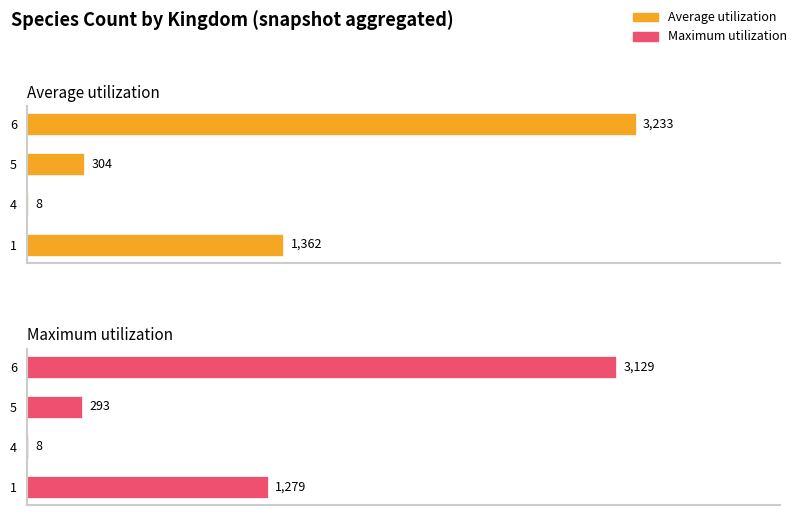

The Average utilization series shows 206 at 5. True or false?

False